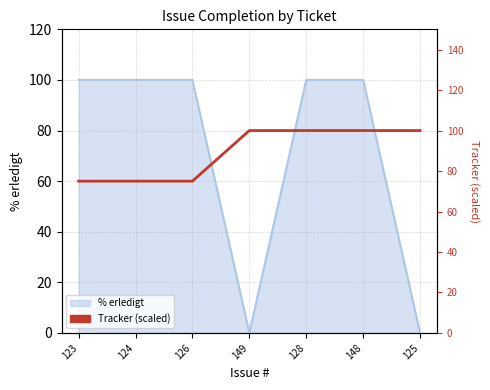

How many lines are shown in the chart?

2